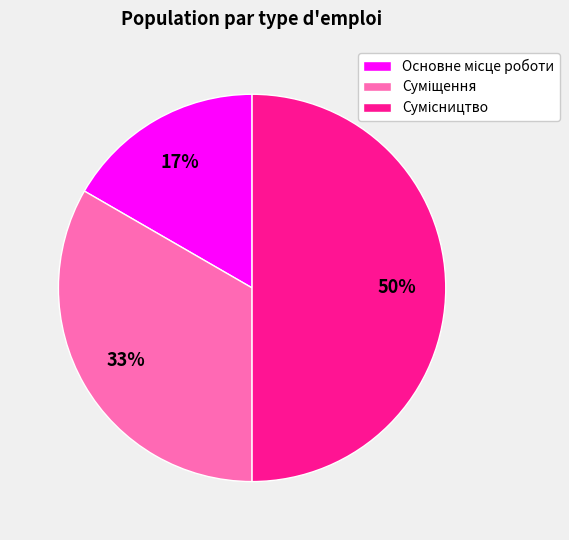

To the nearest percent, what is the average slice percentage?

33%